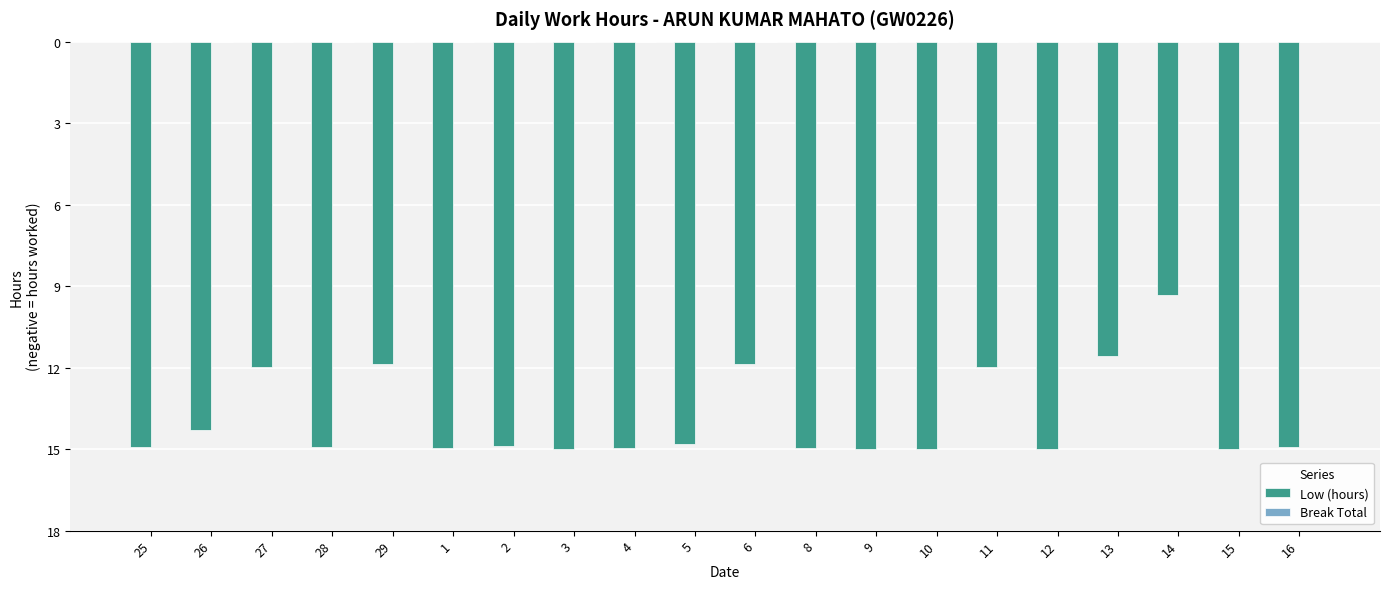

Does the chart contain any negative values?

Yes